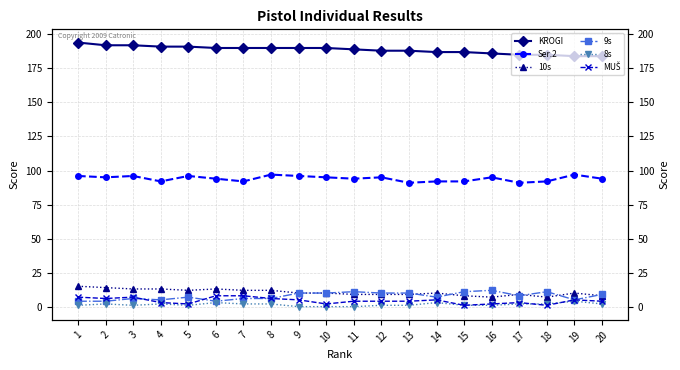

What are all the series names shown in the legend?

KROGI, Ser.2, 10s, 9s, 8s, MUŠ